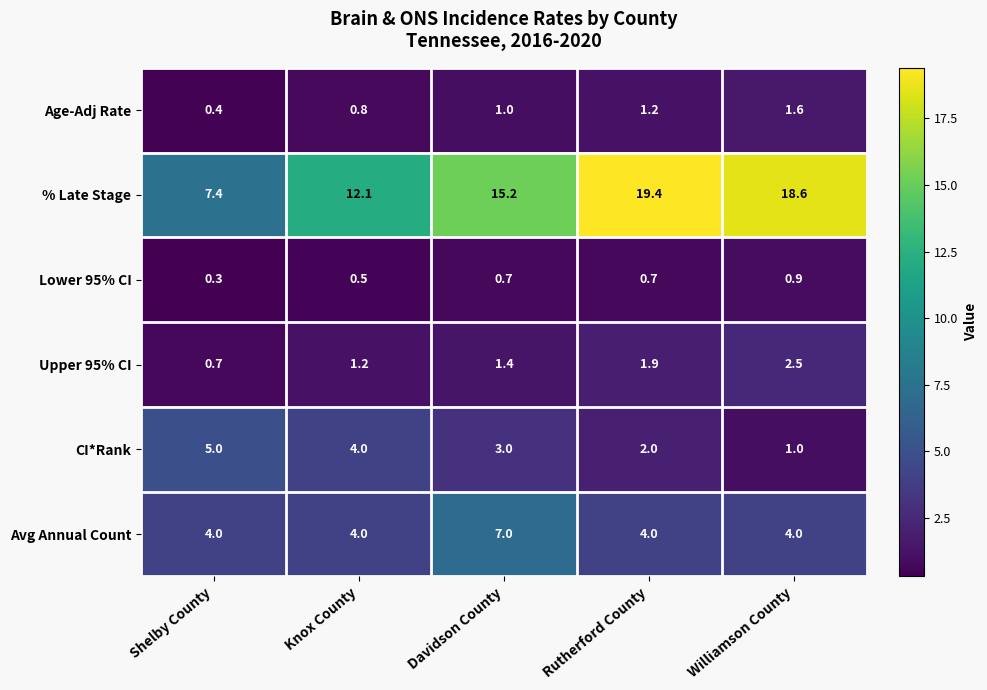

Which series changed the most between Rutherford County and Williamson County?

CI*Rank